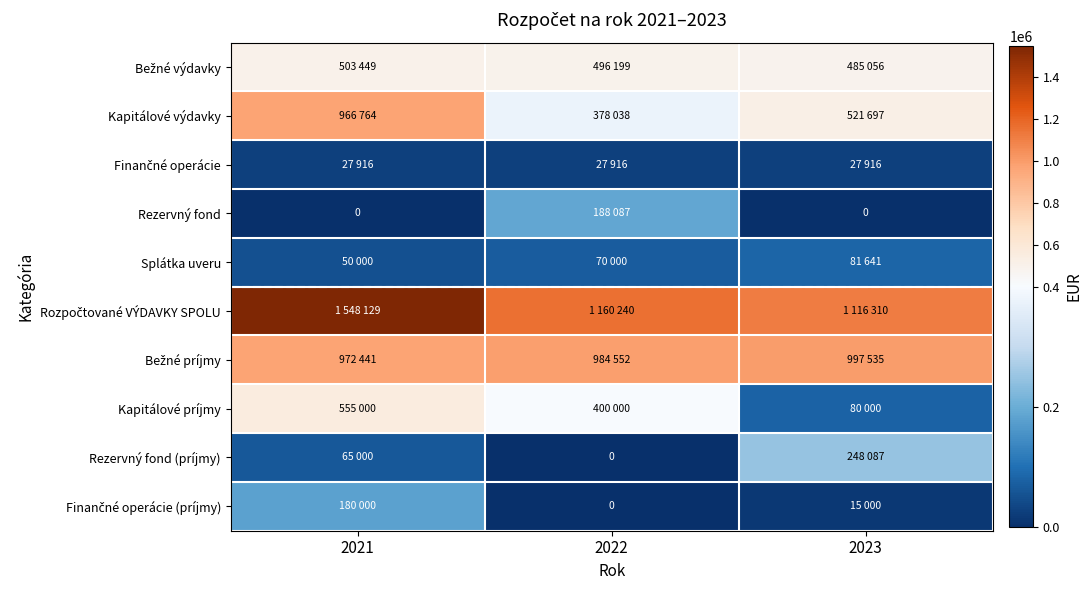

At which label does Finančné operácie (príjmy) reach its peak?

2021